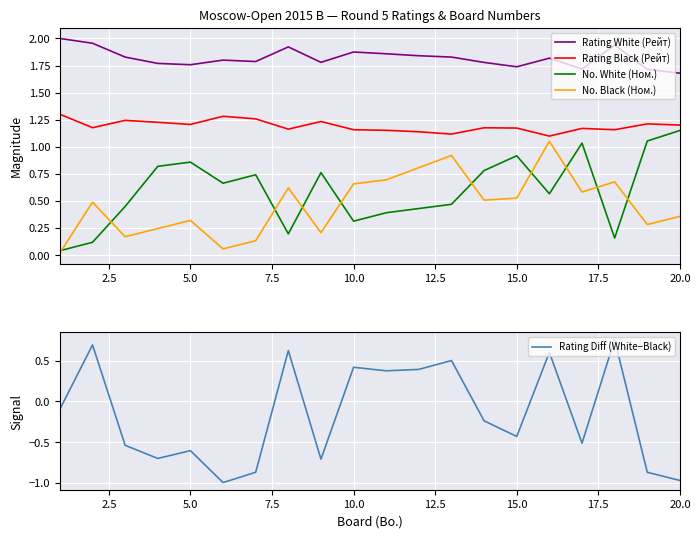

The No. White (Ном.) series shows 1.3 at 15.0. True or false?

False